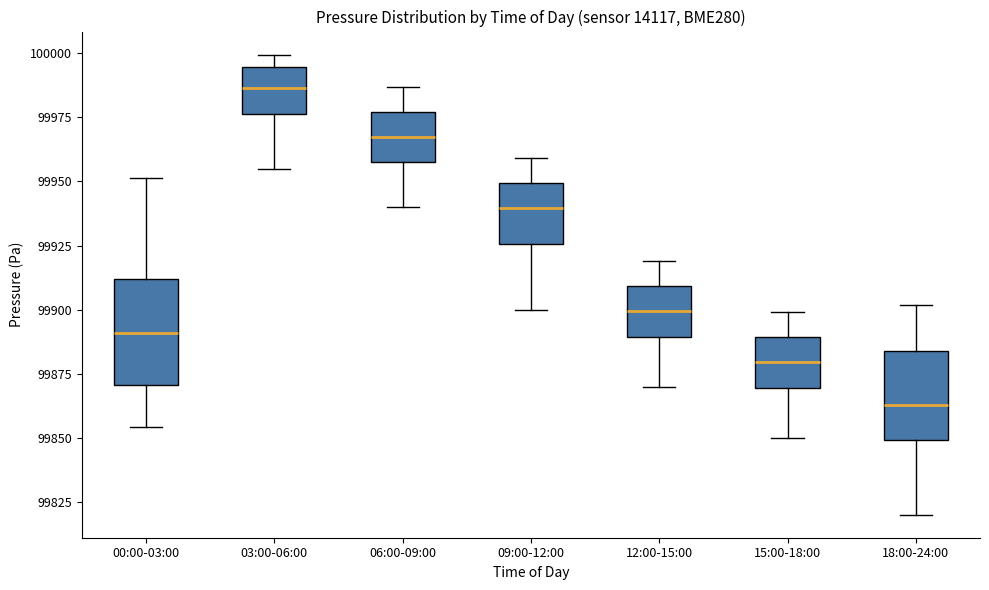

Reading left to right, transcribe this box plot: for each box, give where its median line is, the range the box spans, and where its two whiskers end, as read against the y-axis. The values are not printed on the chart, so give them approximately, as read against the axis.

00:00-03:00: median 99890, box 99870 to 99910, whiskers 99855 to 99950
03:00-06:00: median 99985, box 99975 to 99995, whiskers 99955 to 100000
06:00-09:00: median 99970, box 99960 to 99975, whiskers 99940 to 99985
09:00-12:00: median 99940, box 99925 to 99950, whiskers 99900 to 99960
12:00-15:00: median 99900, box 99890 to 99910, whiskers 99870 to 99920
15:00-18:00: median 99880, box 99870 to 99890, whiskers 99850 to 99900
18:00-24:00: median 99865, box 99850 to 99885, whiskers 99820 to 99900